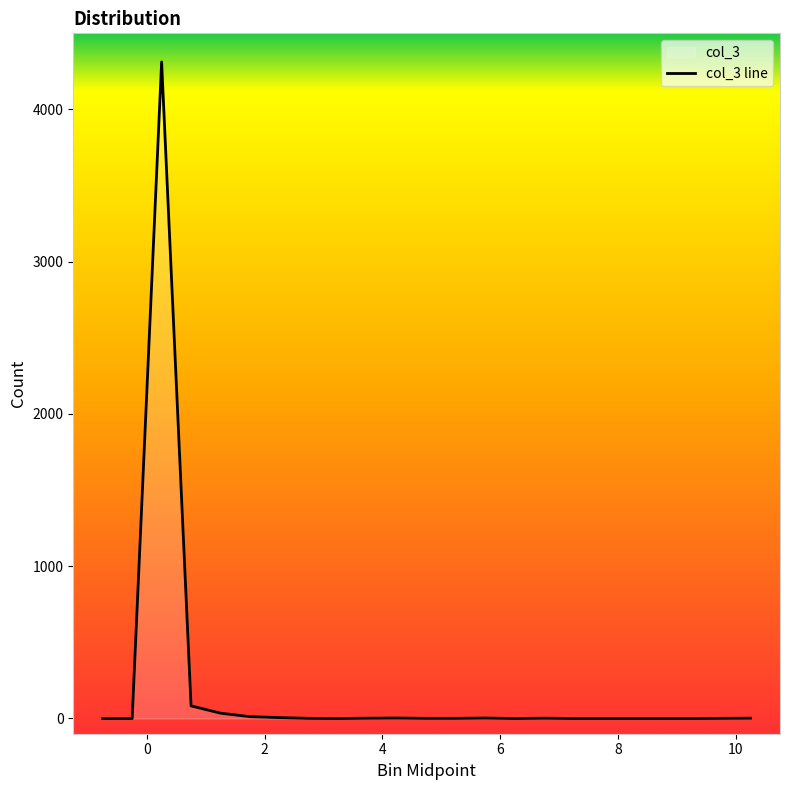

The value at 2.25 is 6. True or false?

True